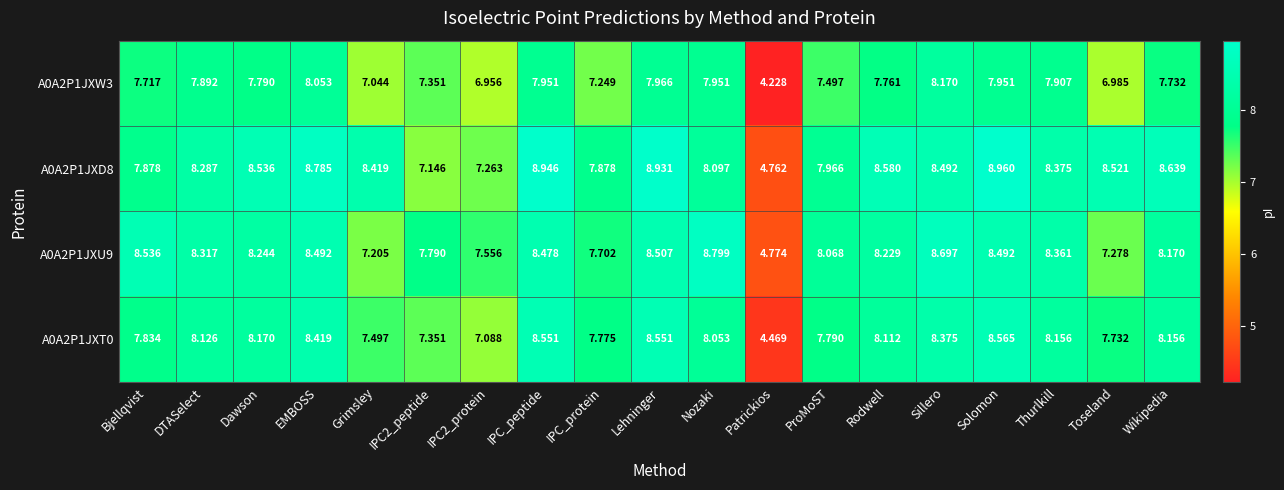

Is the value of A0A2P1JXD8 at Thurlkill greater than the value of A0A2P1JXU9 at IPC2_protein?

Yes